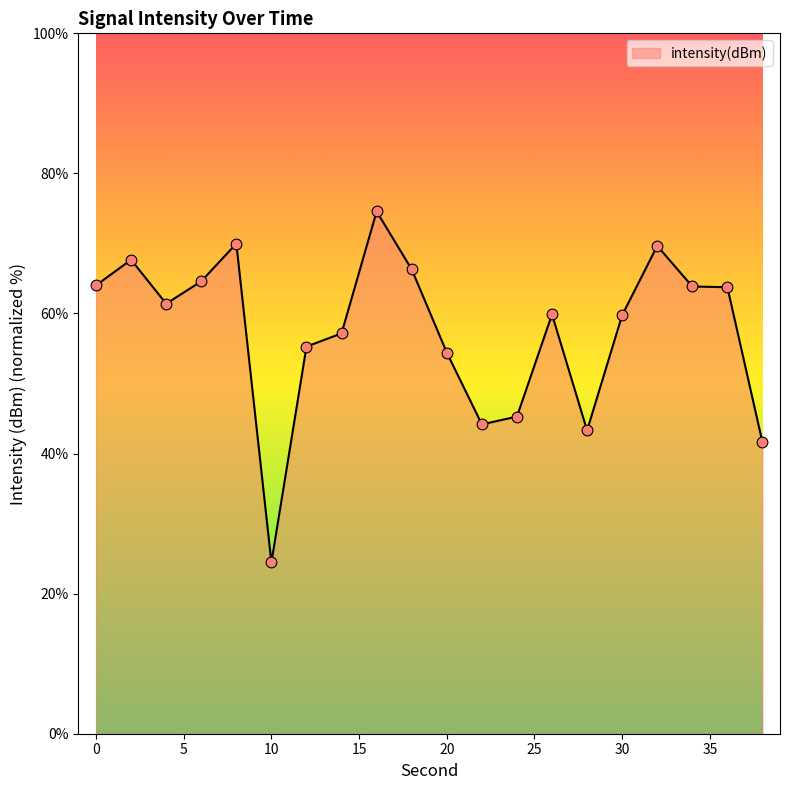

What is the smallest value displayed?

24.5